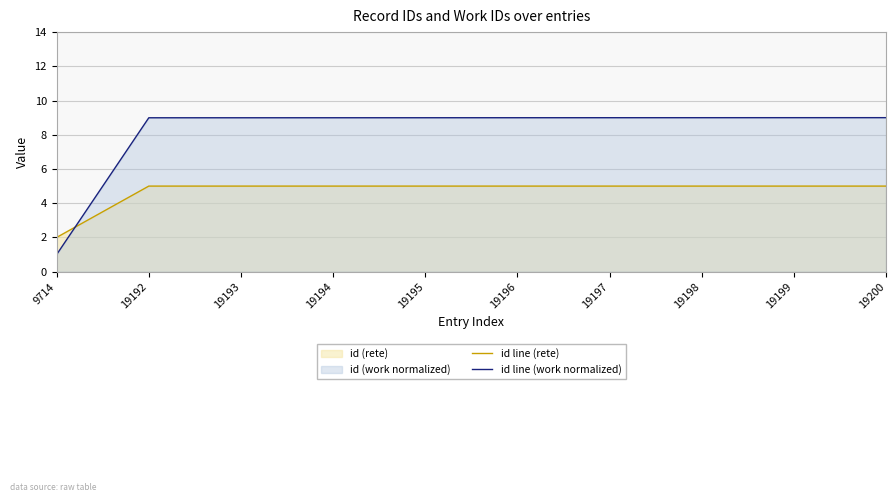

How many values in the id line (rete) series are below 5?

1